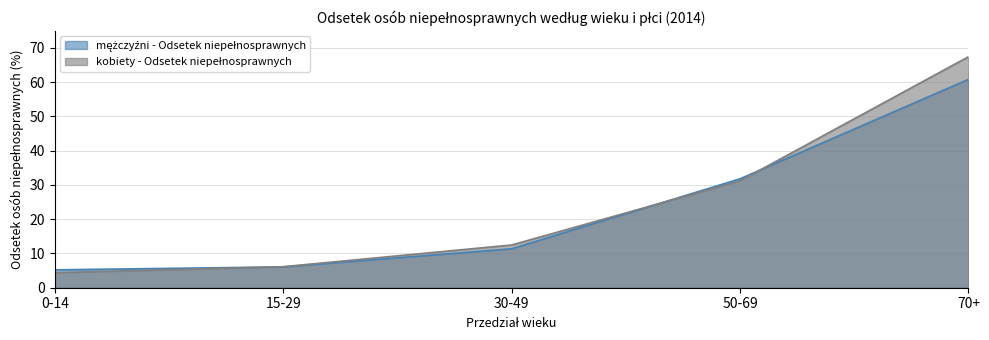

What is the minimum value for mężczyźni - Odsetek niepełnosprawnych?

5.2